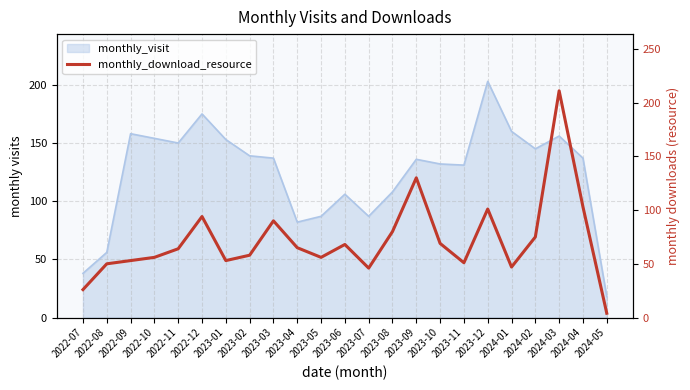

Where is the first local minimum?

2023-01